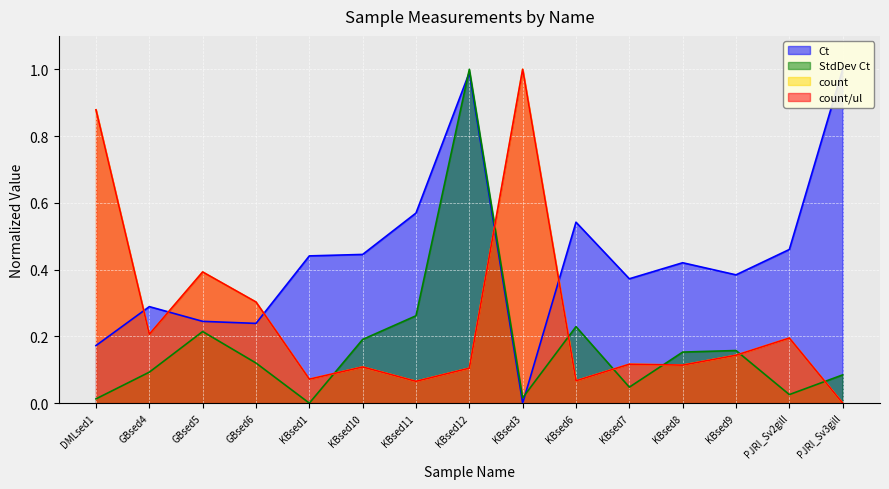

How many intersections are there between count/ul and Ct?

5